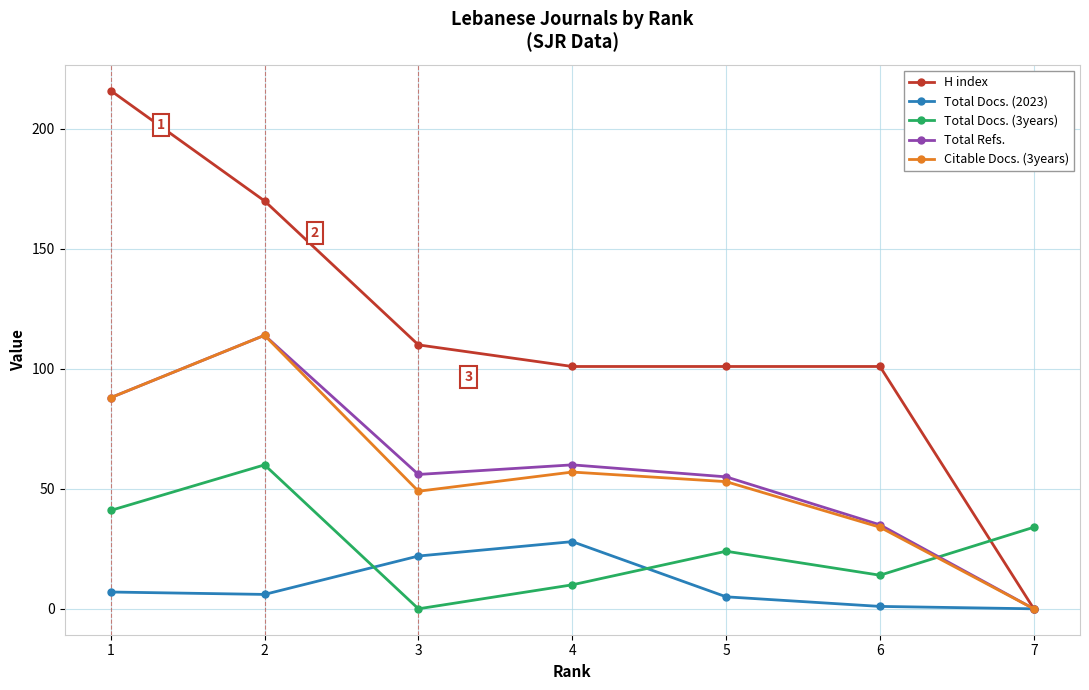

How many interior local peaks does the Citable Docs. (3years) series have?

2